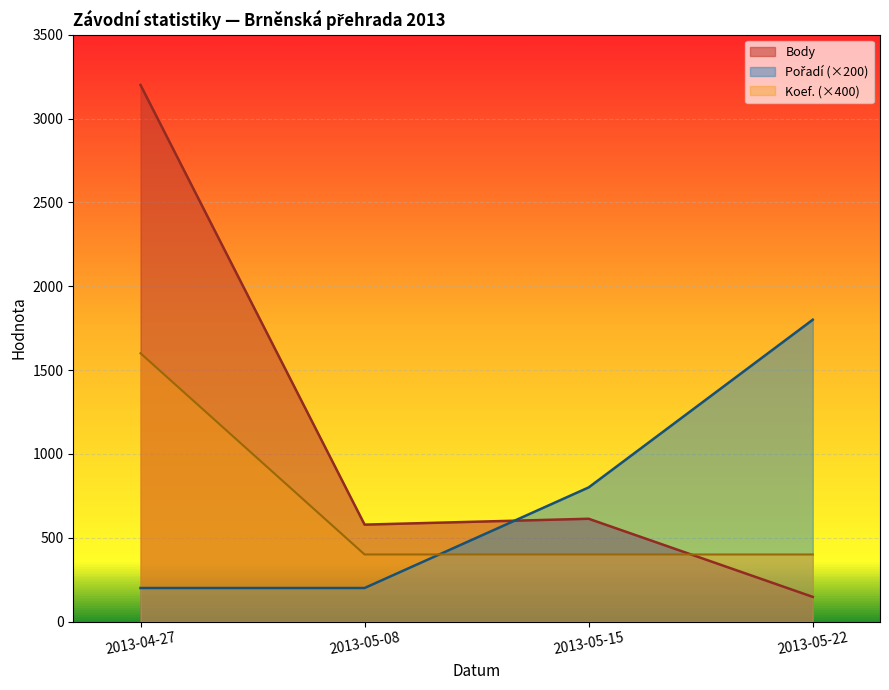

Rank the series at 2013-04-27 from highest to lowest value.

Body, Koef., Pořadí